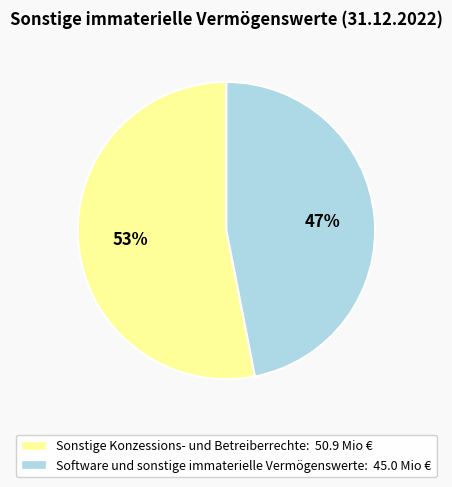

Do Sonstige Konzessions- und Betreiberrechte and Software und sonstige immaterielle Vermögenswerte together represent more than half of the pie?

Yes